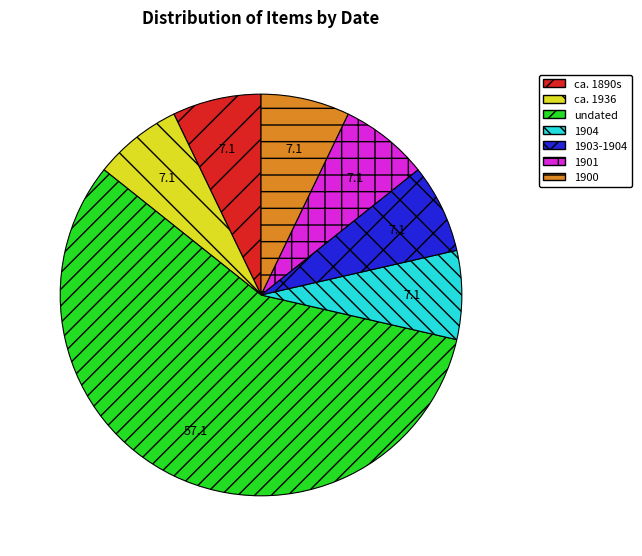

Do 1901 and 1900 together represent more than half of the pie?

No